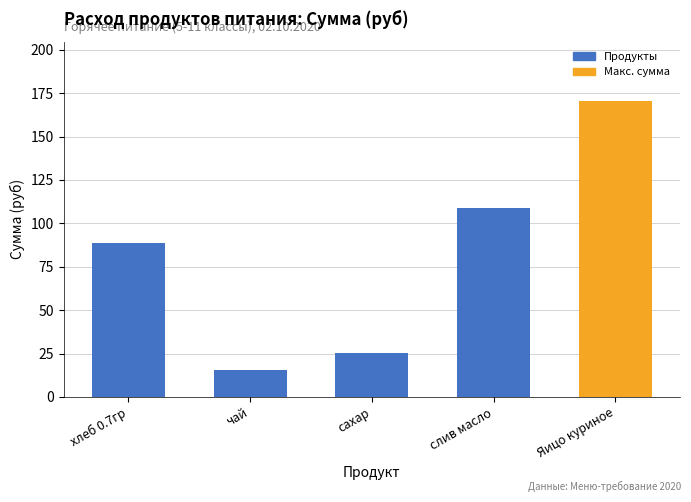

How many distinct data groups are displayed?

1